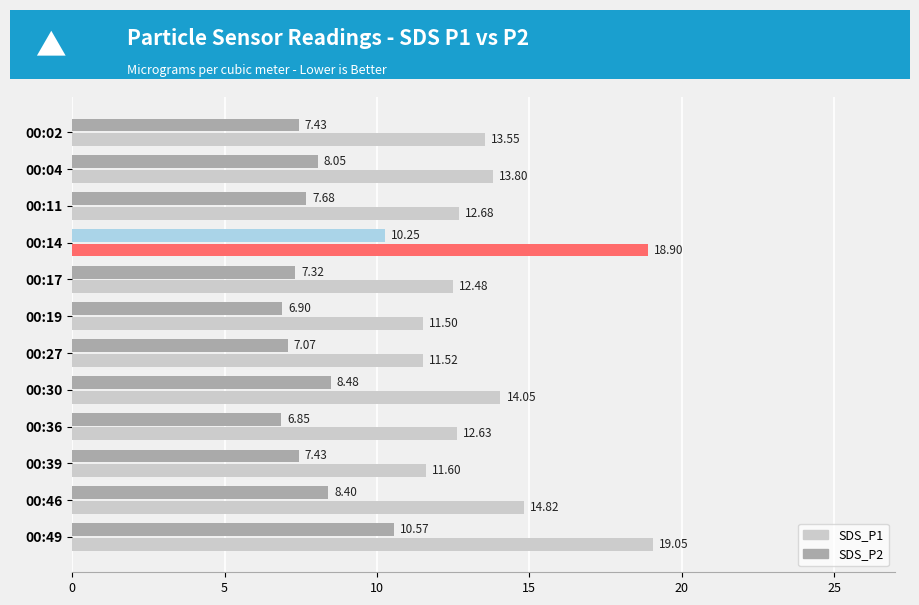

How many distinct data groups are displayed?

2